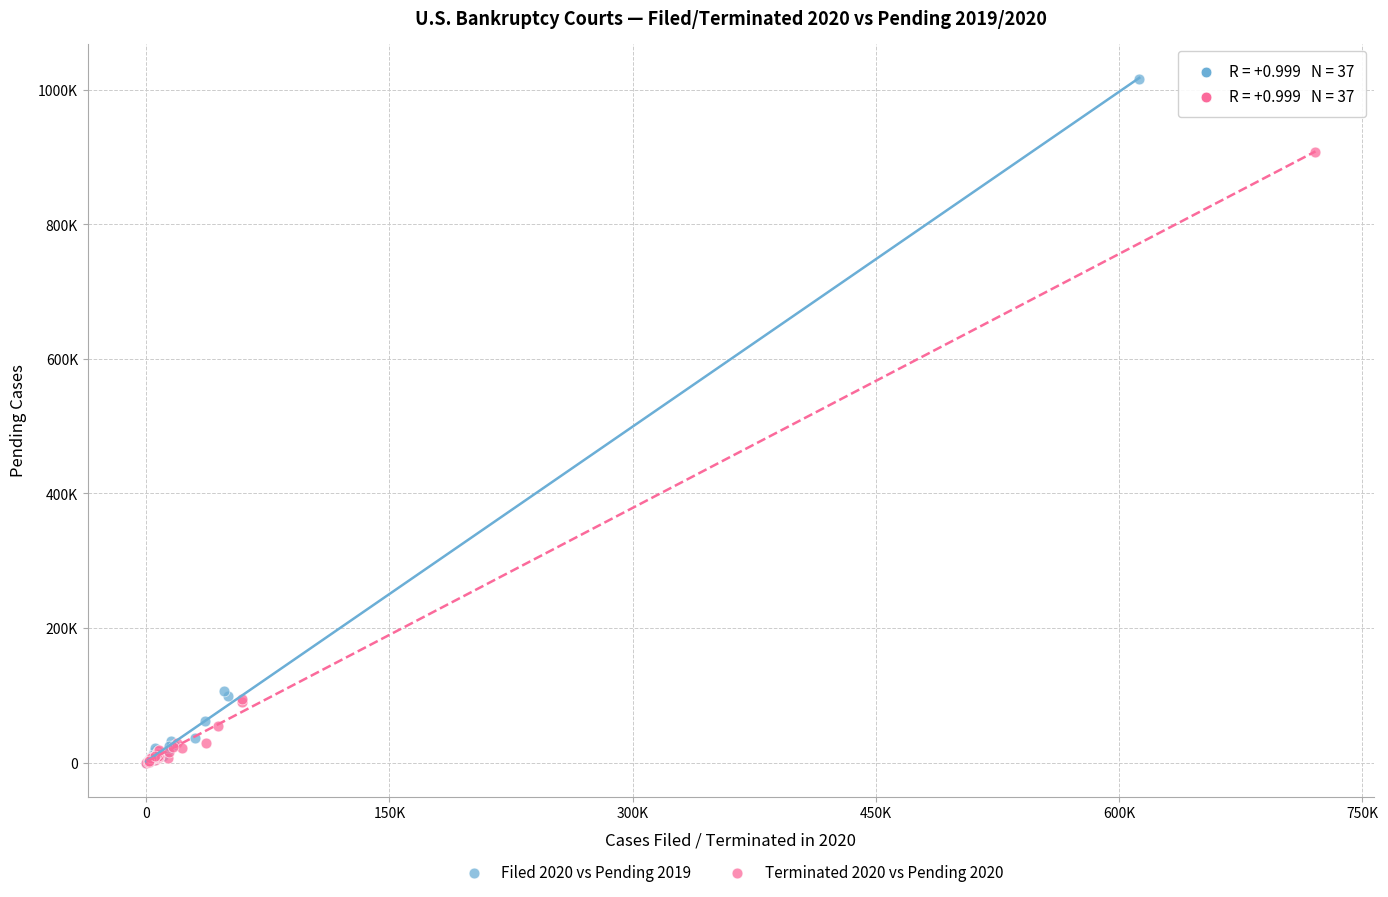

Which series has the largest Y range (max minus min)?

Filed 2020 vs Pending 2019